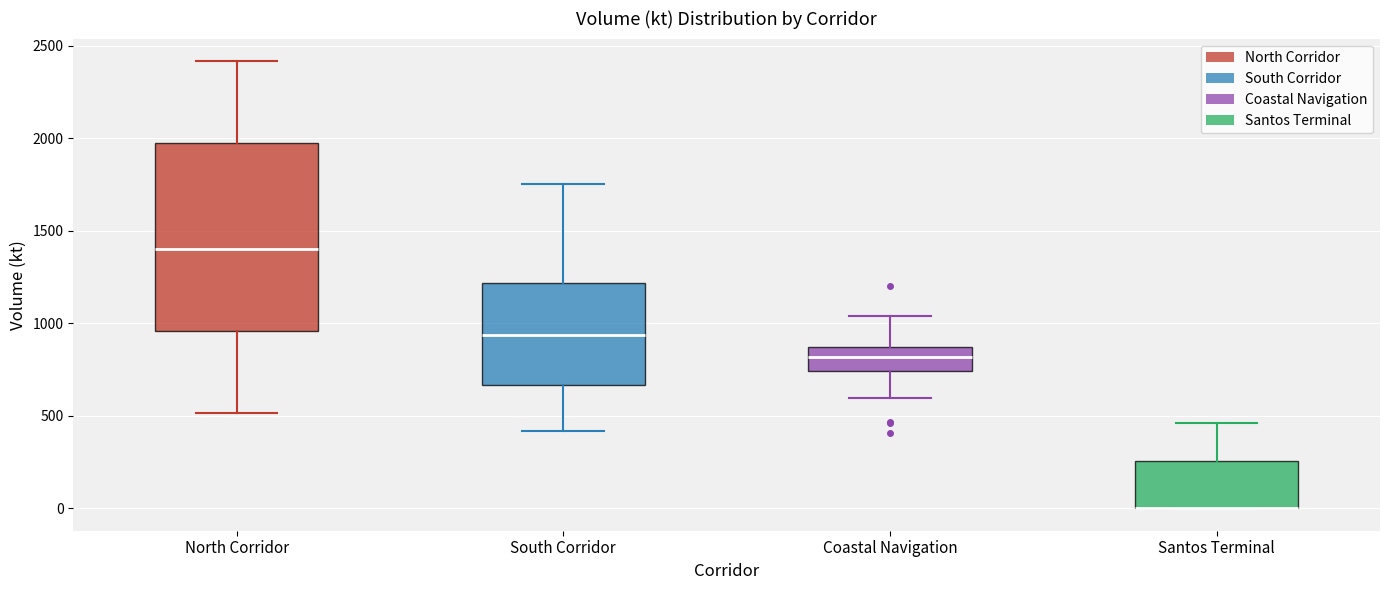

Where is the lower edge of the box for Santos Terminal on the y-axis? The values are not printed on the chart, so give them approximately, as read against the axis.

0